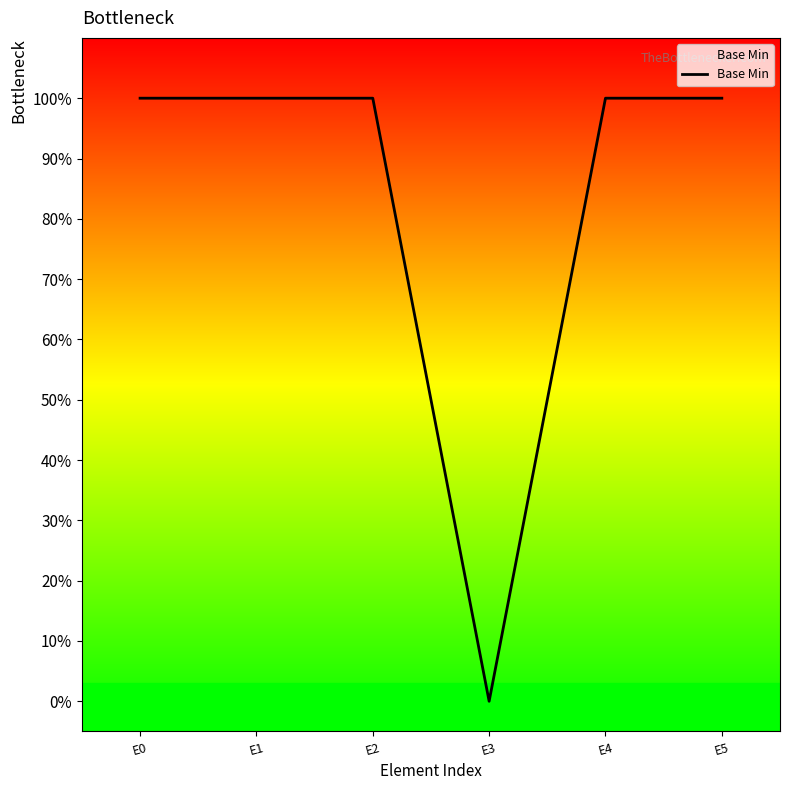

Is this an area chart (filled region under the line)?

No